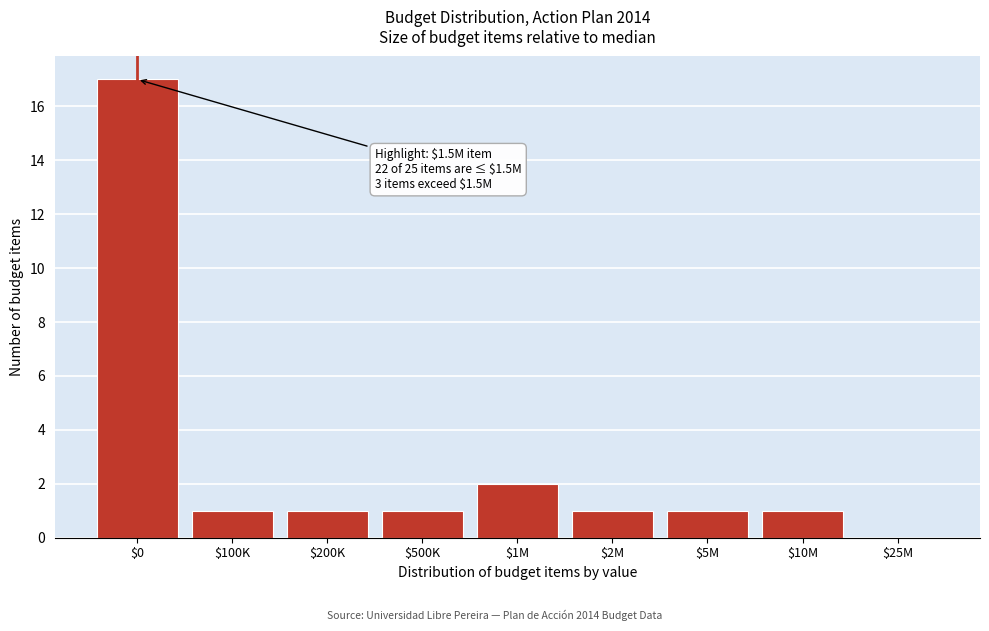

What is the sum of all values?

25